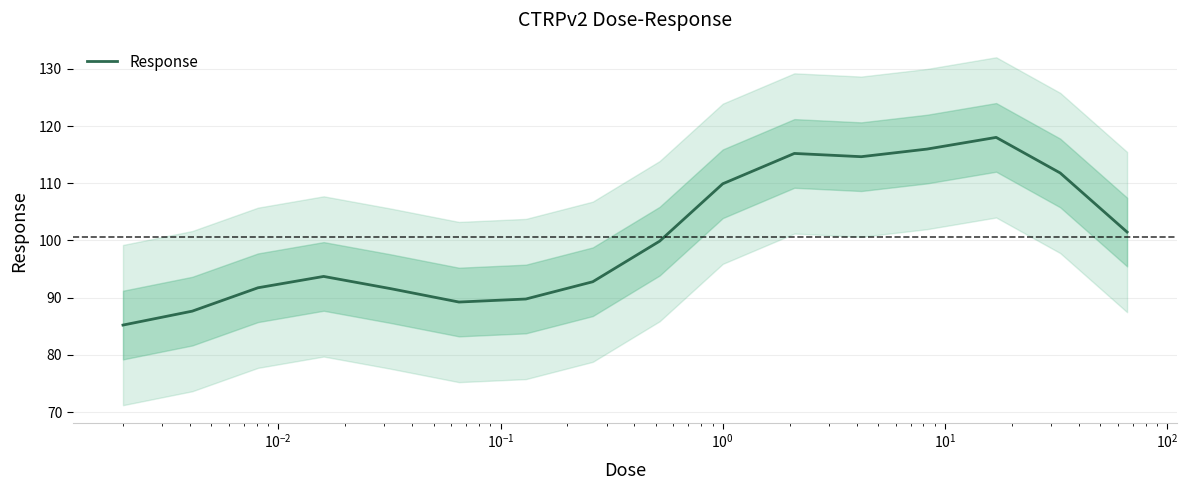

How many lines are shown in the chart?

1